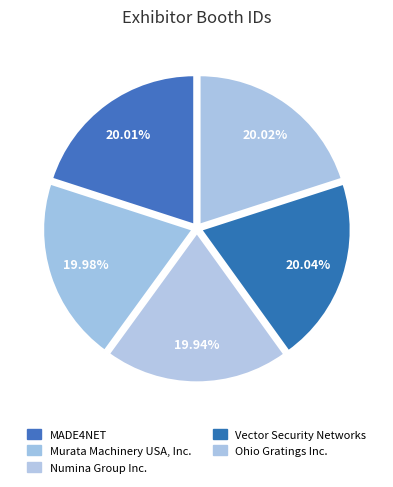

Does MADE4NET account for over 50% of the chart?

No